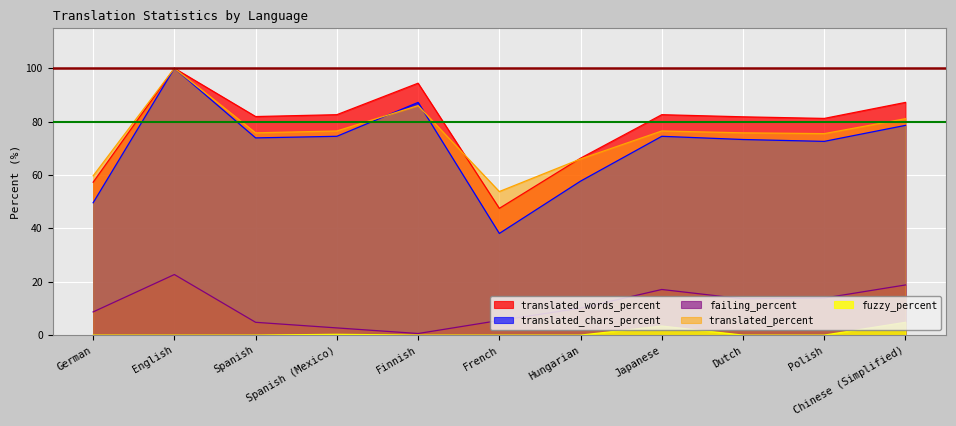

True or false: translated_percent has a value of 59.7 at German.

True